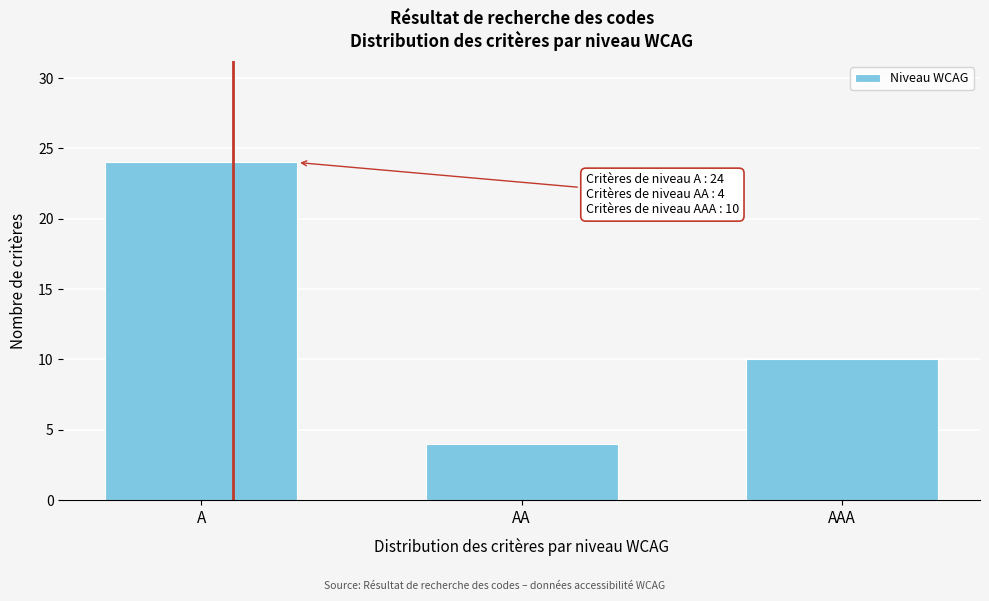

Reading right to left, transcribe all the data shown in this chart.

10	4	24